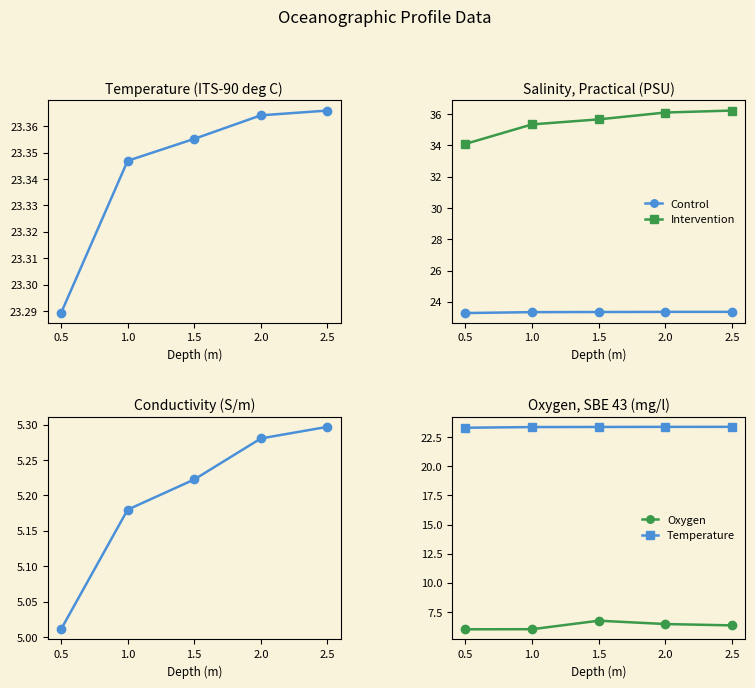

The Control series shows 9.5 at 2.5. True or false?

False